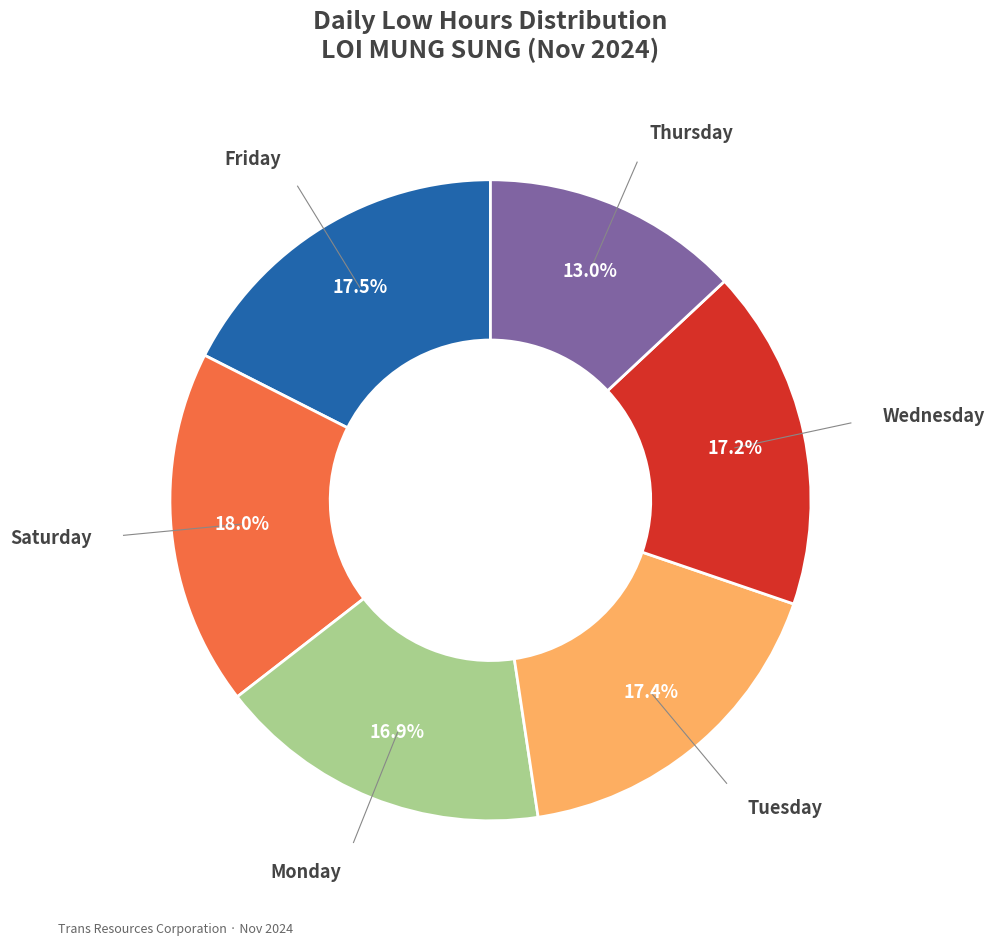

Is Saturday the majority of the pie?

No